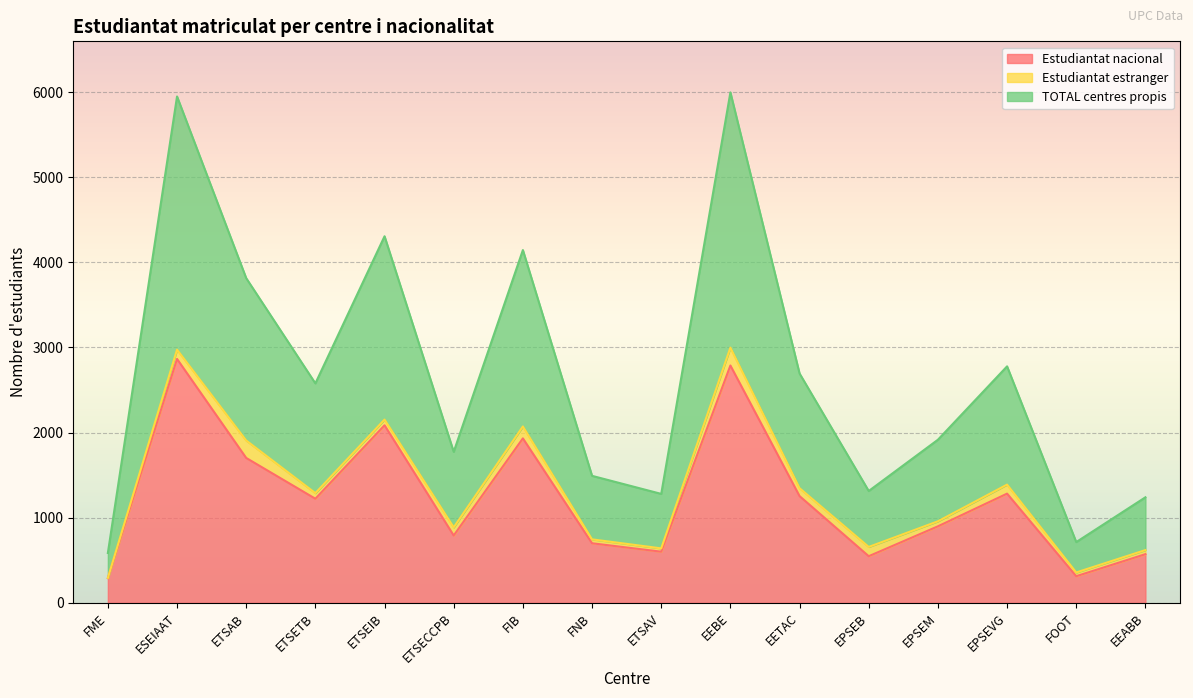

What is the difference between the second highest and second lowest values in the Estudiantat nacional series?

2475